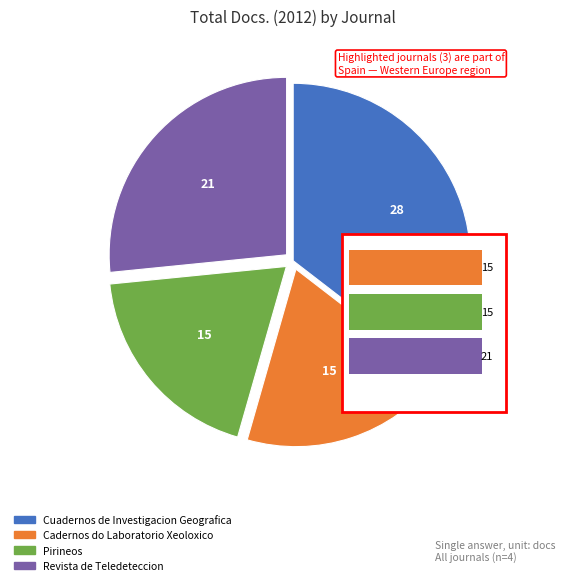

What is the total percentage of Revista de Teledeteccion and Pirineos?

45.6%